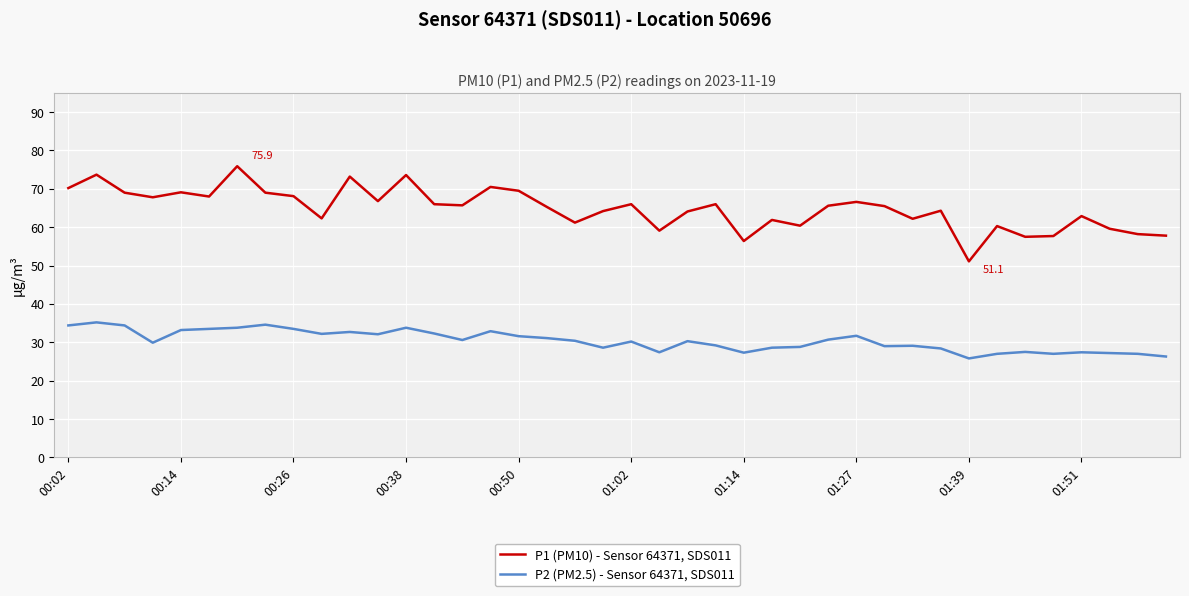

Which series has the largest total across all categories?

P1 (PM10) - Sensor 64371, SDS011